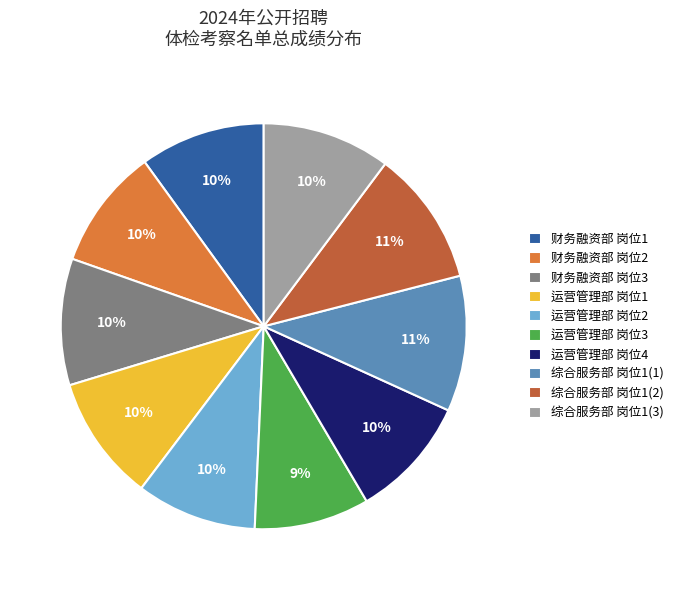

Approximately how many times larger is the value at 综合服务部 岗位1(3) compared to 运营管理部 岗位1?

1.0